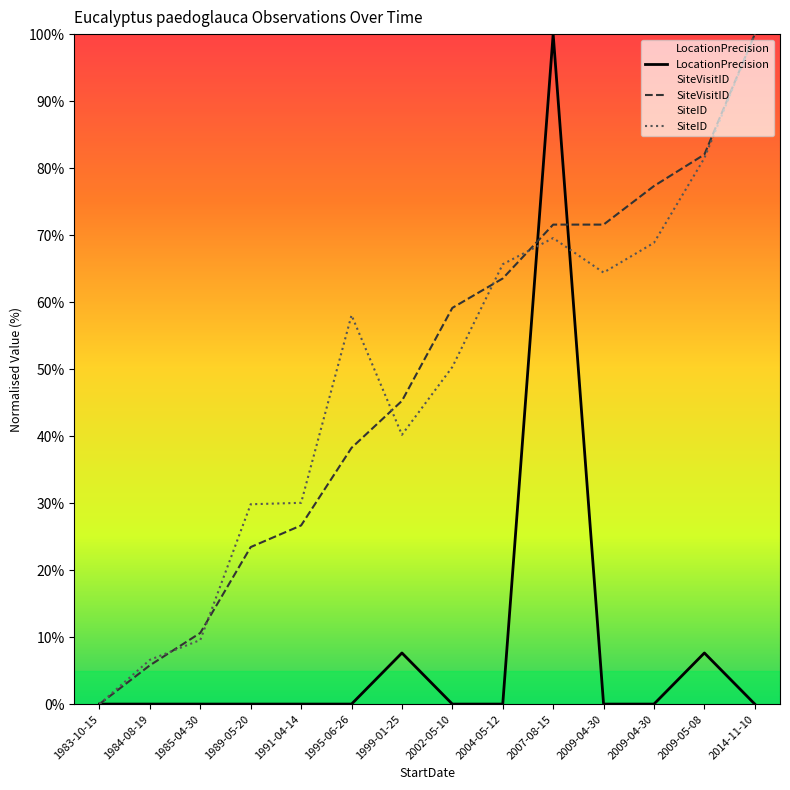

Count the number of categories in the chart.

14